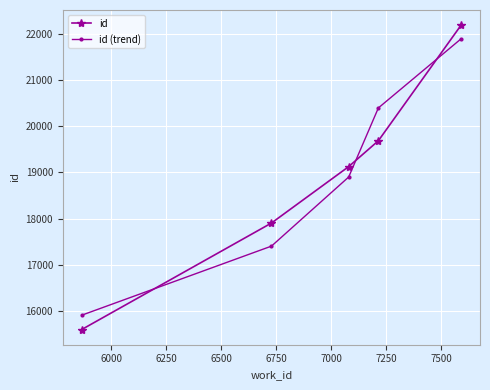

List the series in order of their peak value, highest first.

id, id (trend)